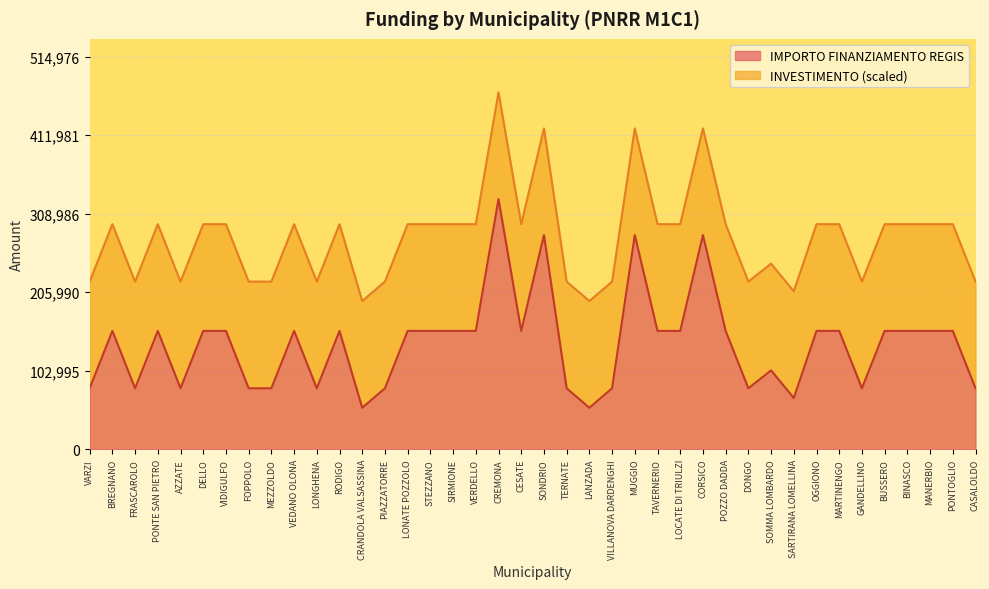

At which category does the data reach its first local valley?

FRASCAROLO